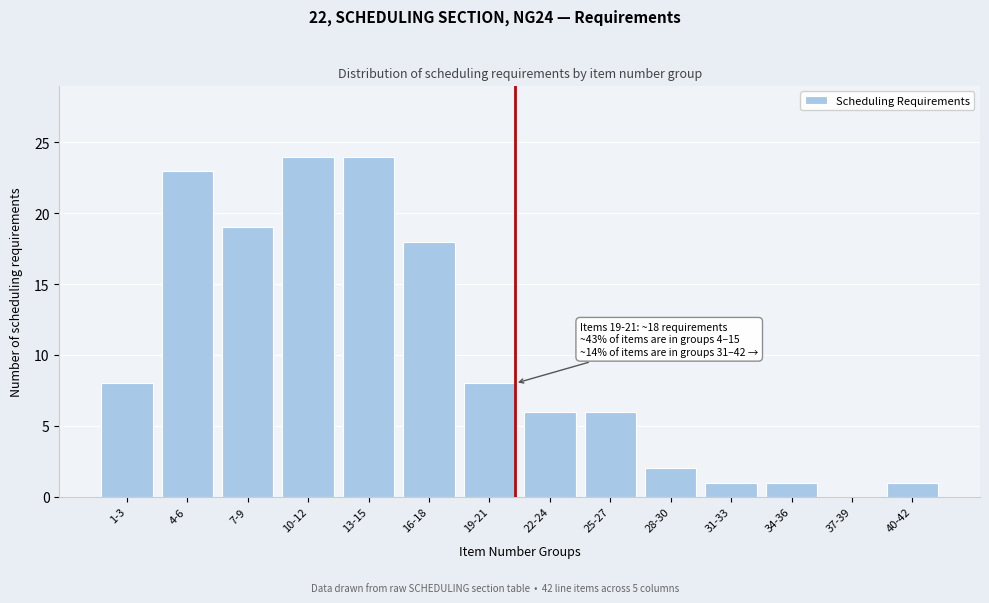

Reading left to right, what are all the values shown in this chart?

1-3=8	4-6=23	7-9=19	10-12=24	13-15=24	16-18=18	19-21=8	22-24=6	25-27=6	28-30=2	31-33=1	34-36=1	37-39=0	40-42=1